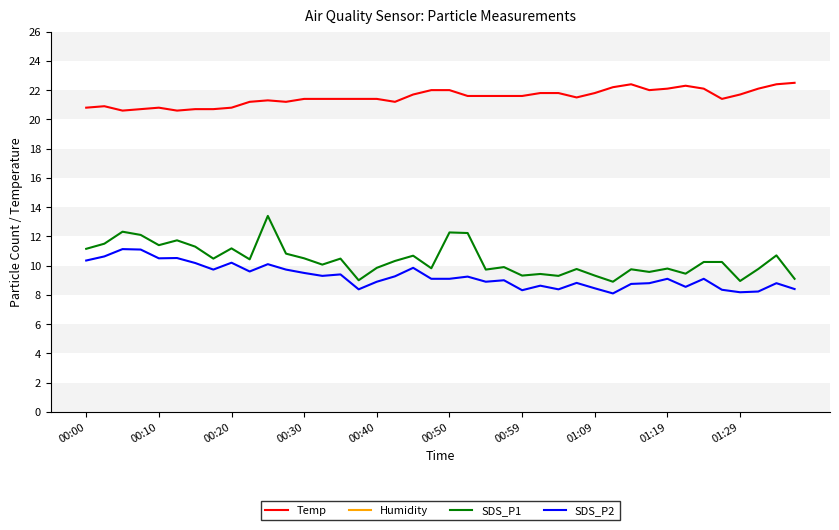

Does the chart display data point markers on the line(s)?

No